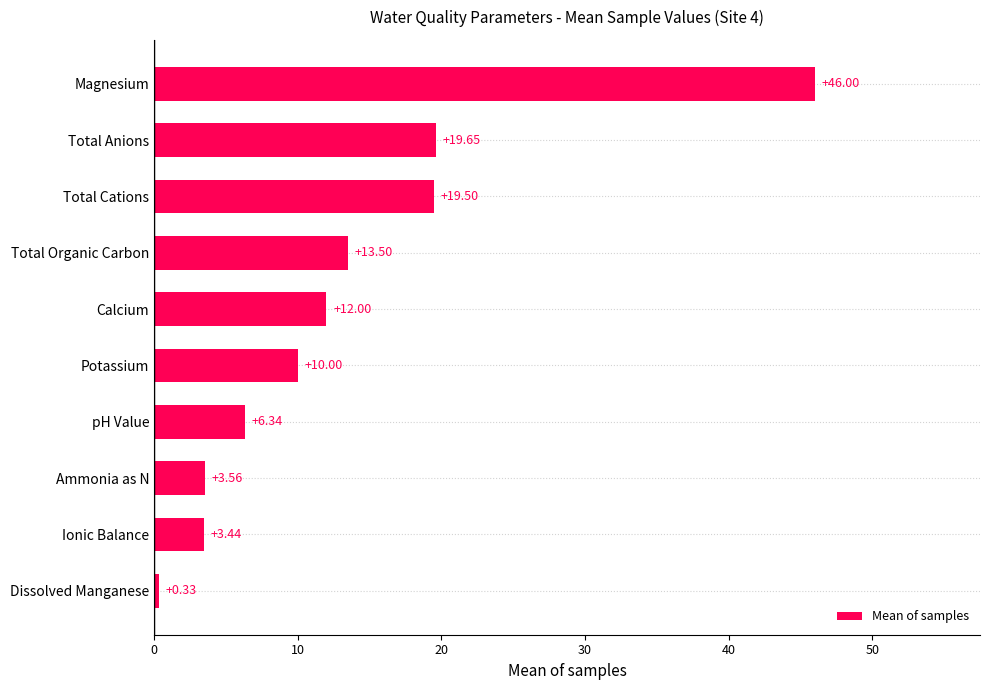

Rank the categories by value from lowest to highest.

Dissolved Manganese, Ionic Balance, Ammonia as N, pH Value, Potassium, Calcium, Total Organic Carbon, Total Cations, Total Anions, Magnesium